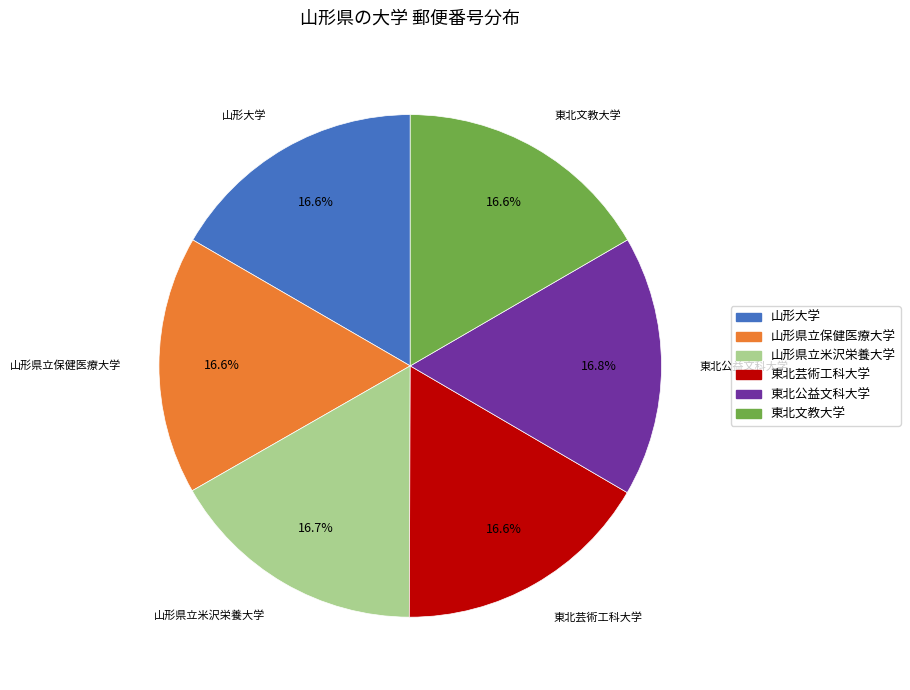

Do 山形県立米沢栄養大学 and 東北公益文科大学 together represent more than half of the pie?

No